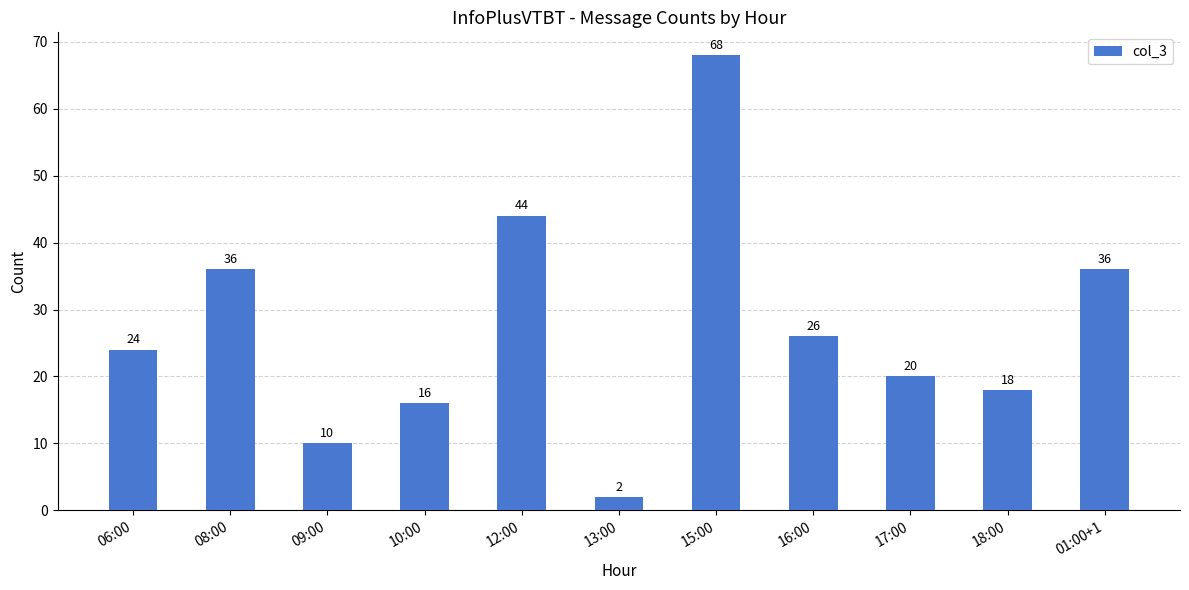

What is the smallest value displayed?

2